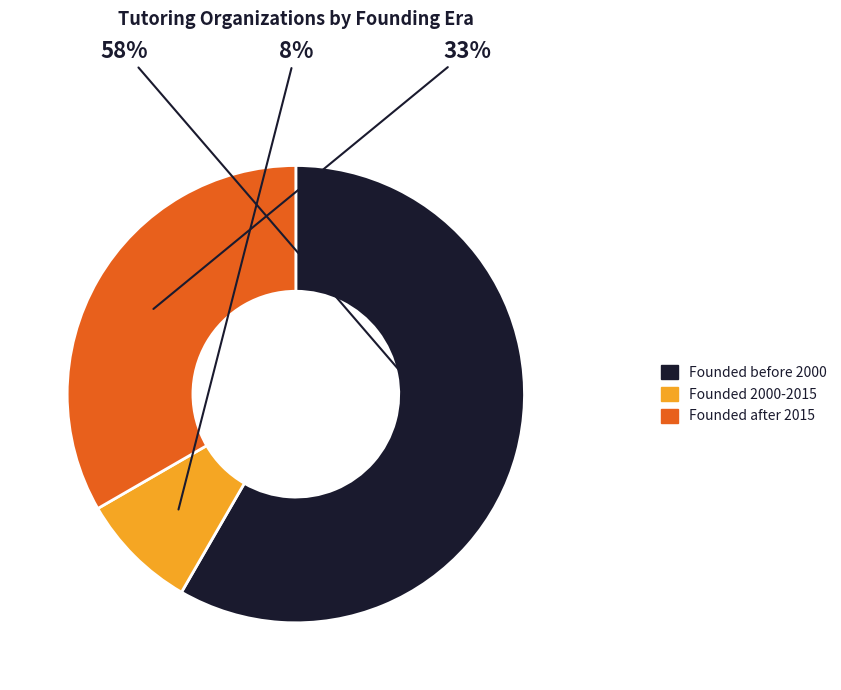

What percentage is the Founded 2000-2015 slice, to the nearest percent?

8%